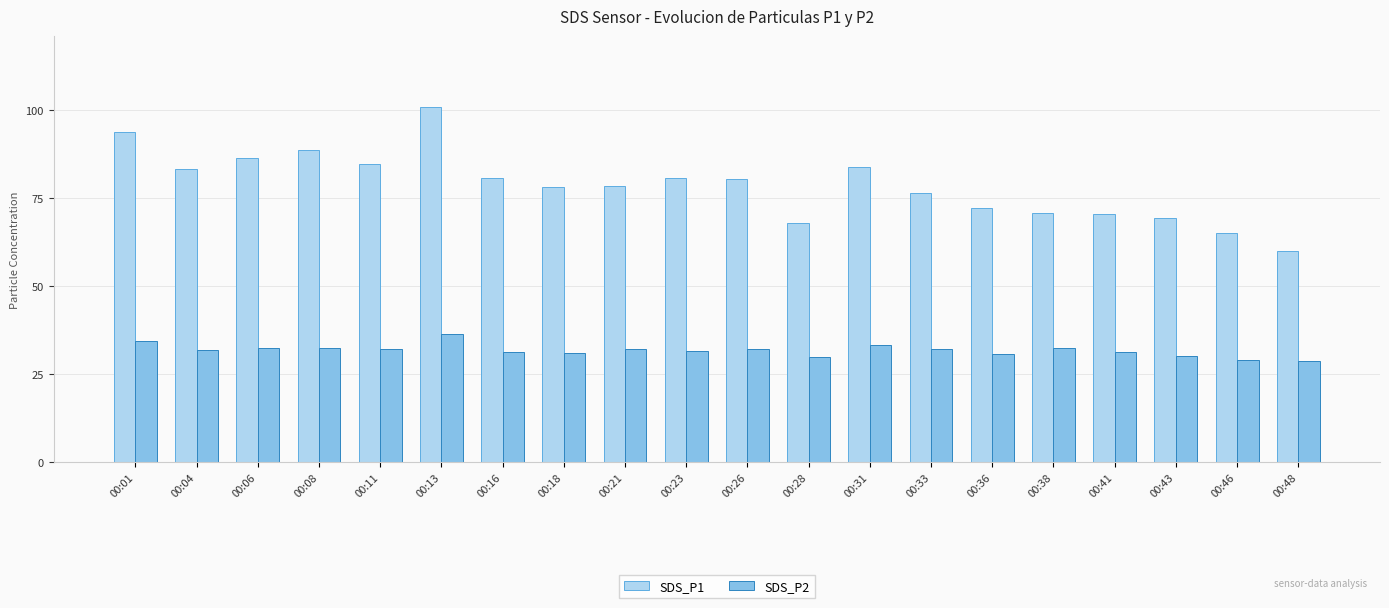

List the series in order of their overall mean, lowest first.

SDS_P2, SDS_P1